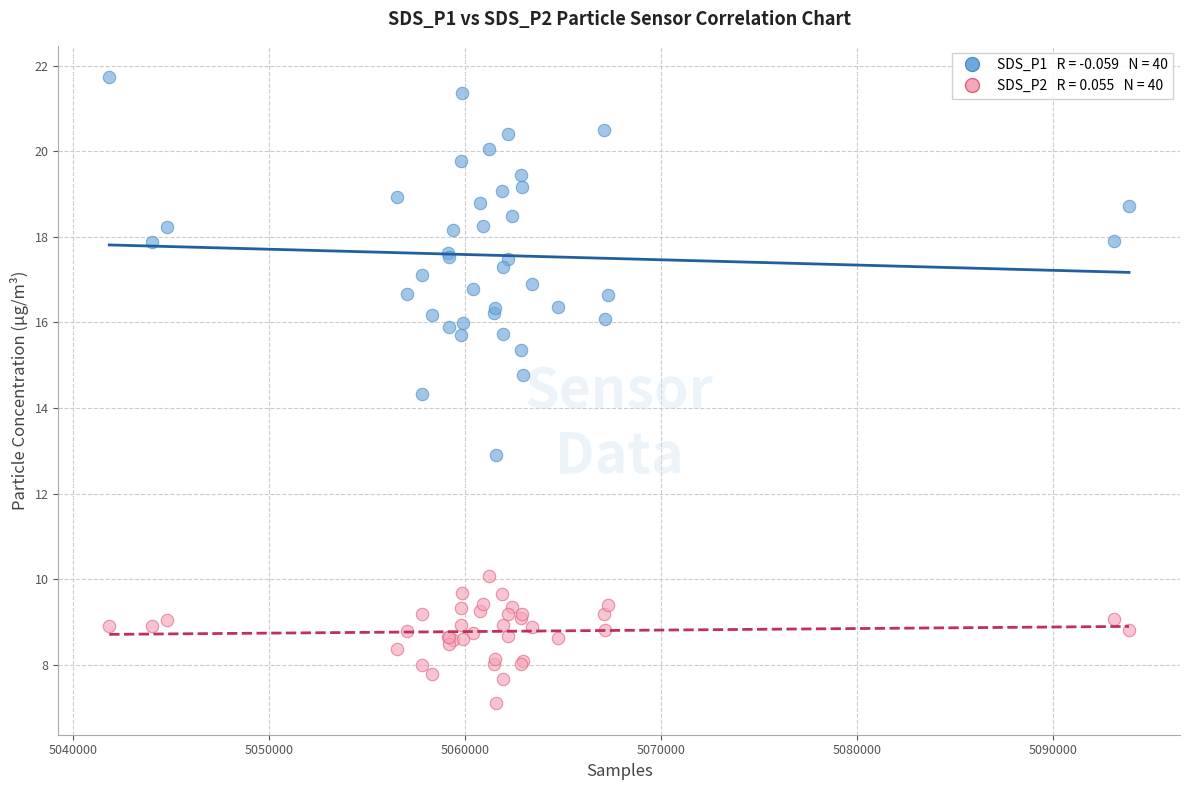

Across all series, what Y value is closest to 14?

14.3